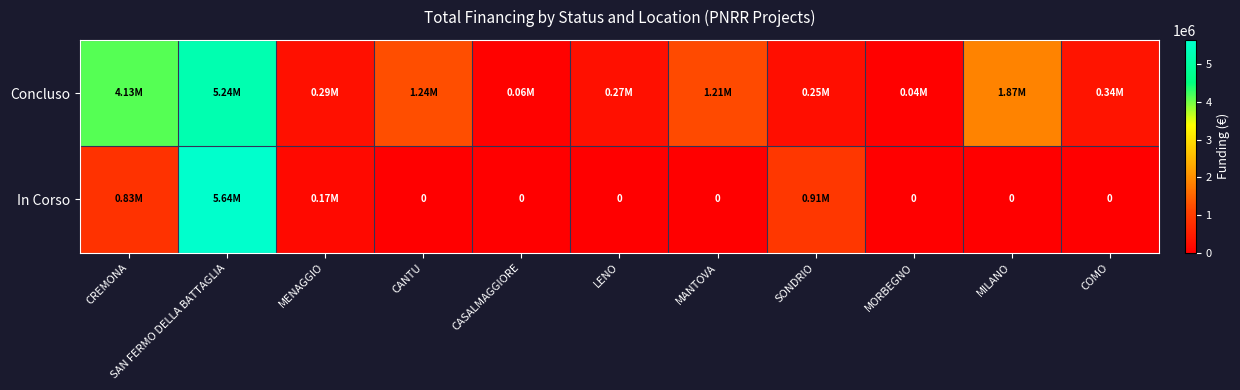

Which has a higher value, COMO or MORBEGNO?

COMO